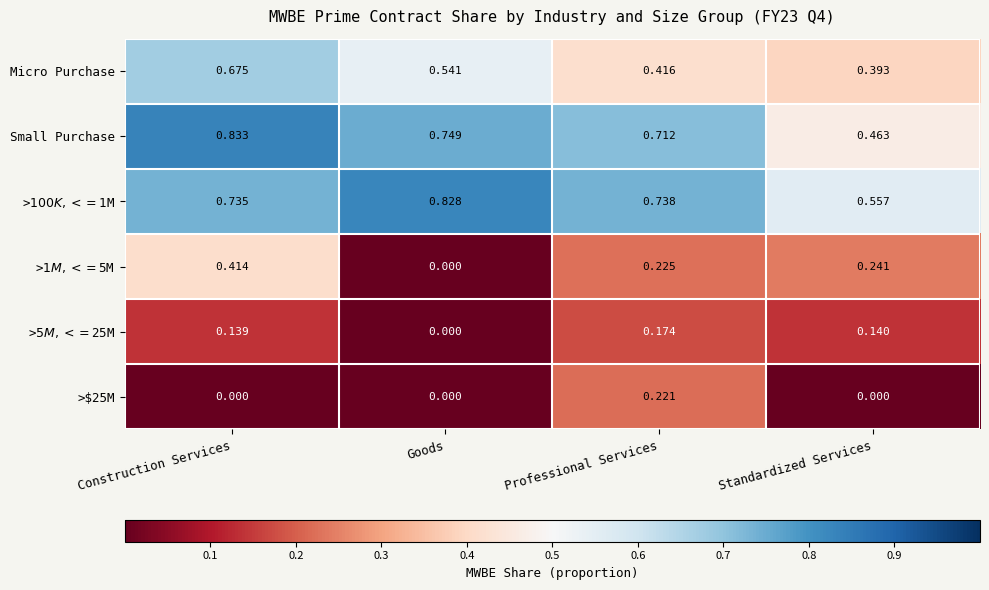

At which category is the sum across all series the highest?

Construction Services